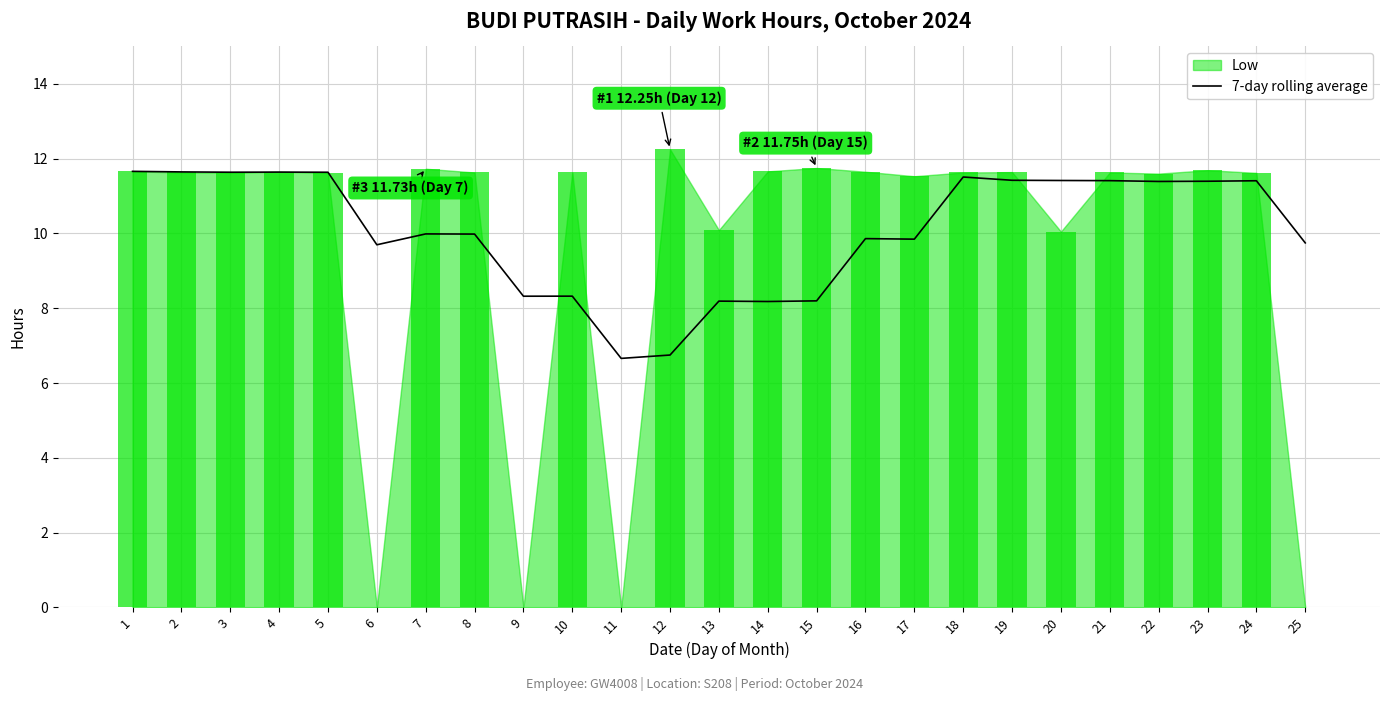

Is it true that 7-day rolling average equals 8.2 at 15?

True